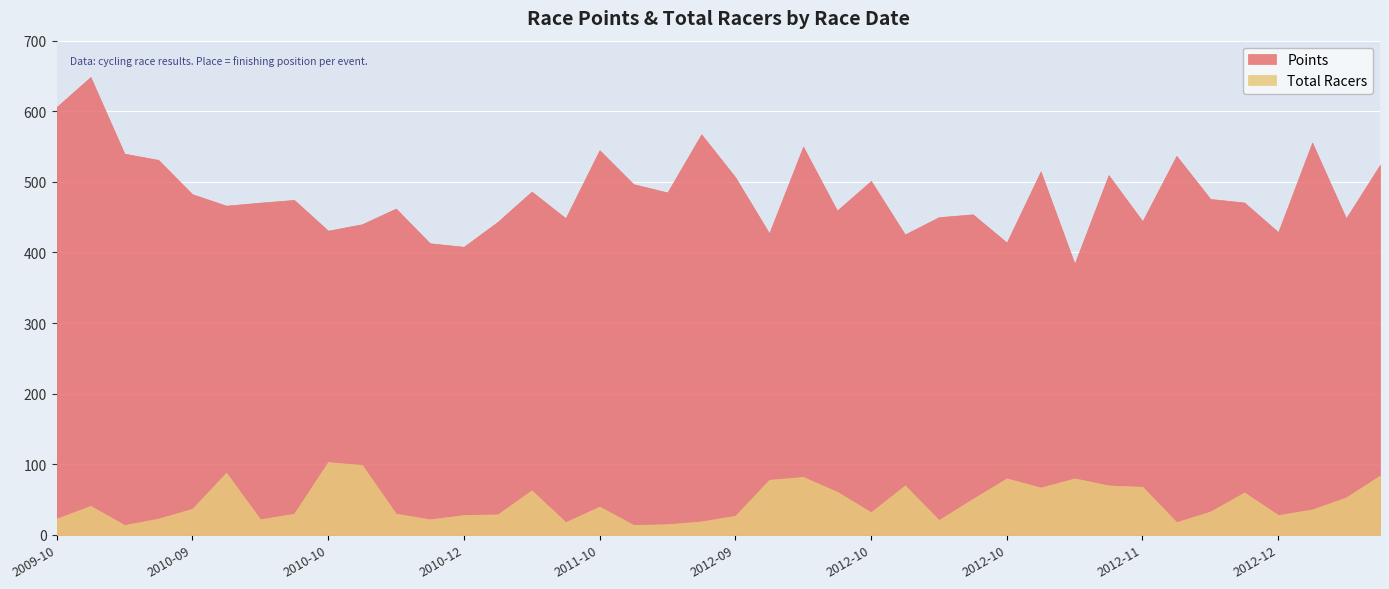

What is the lowest value of the Total Racers series?

14.0